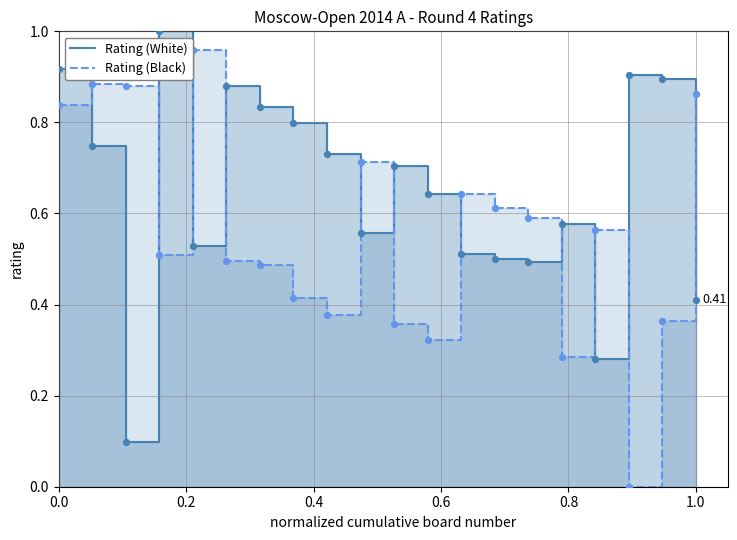

What are all the series names shown in the legend?

Rating (White), Rating (Black)